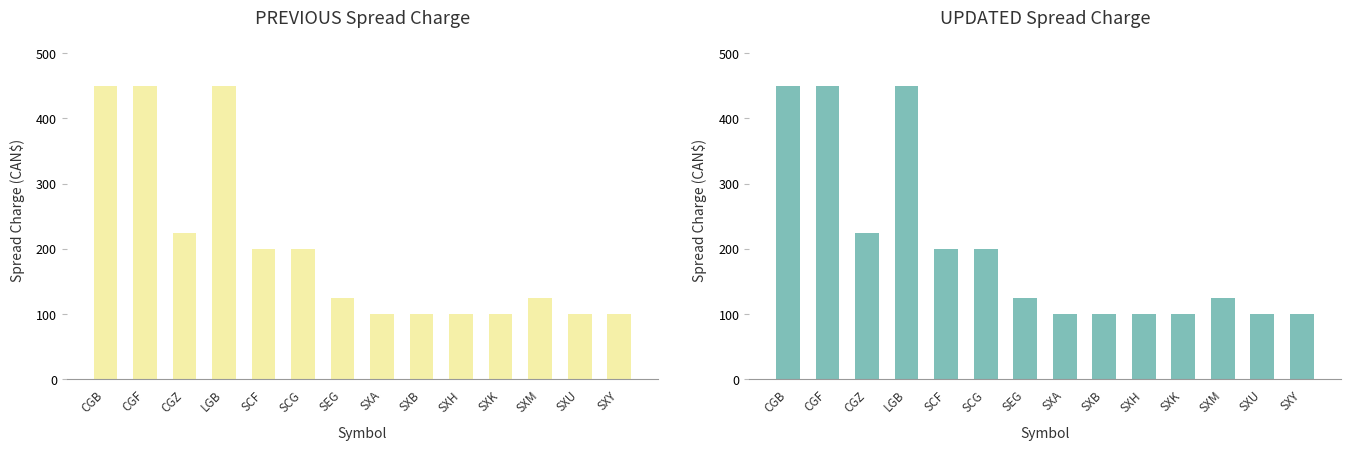

What is the approximate value of PREVIOUS Inter-Month Spread Charge at SXA, to the nearest 50?

100